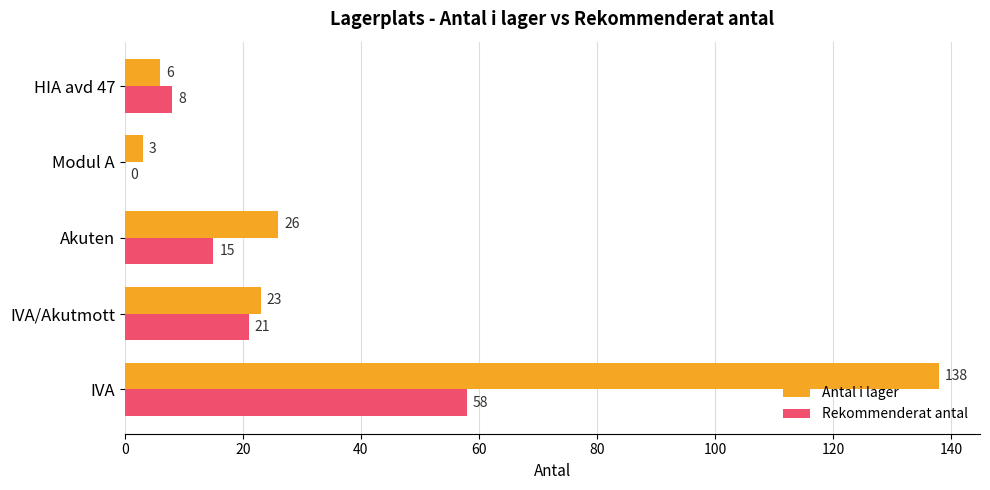

What is the maximum value for Rekommenderat antal?

58